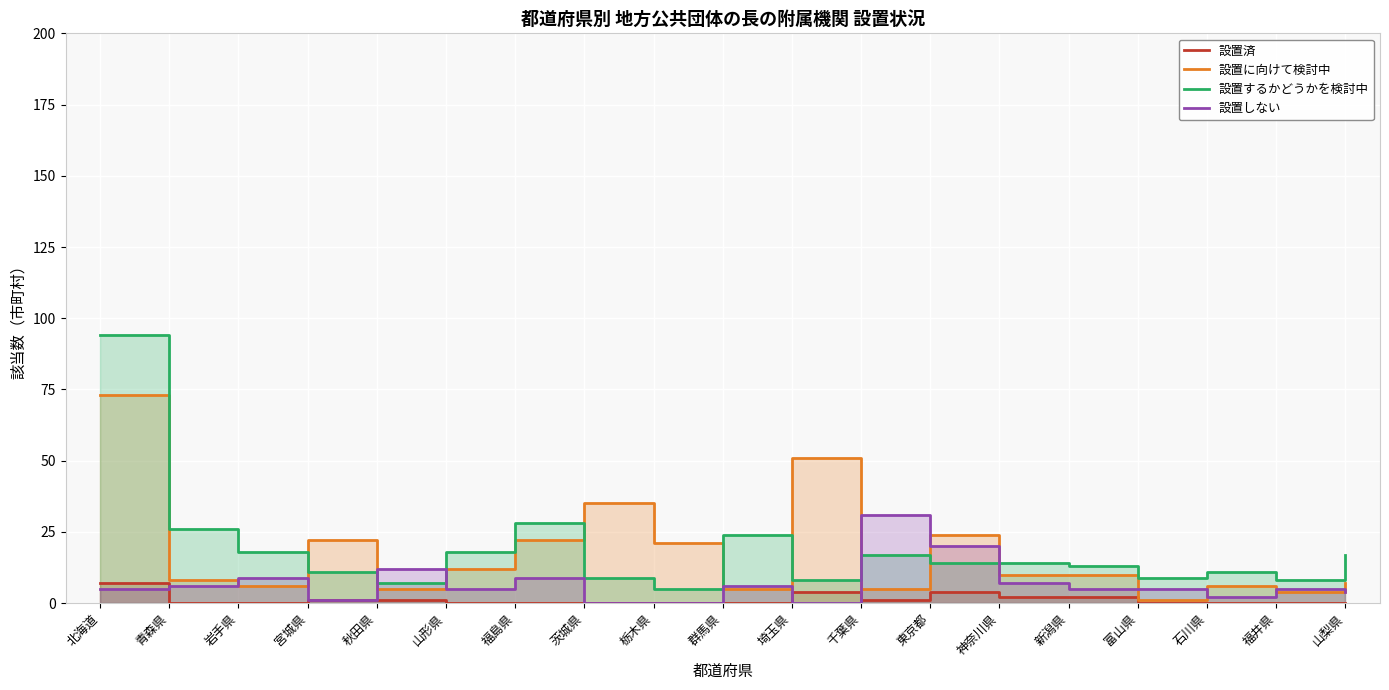

Reading right to left, extract all data points from this chart.

設置済: 0	0	0	0	2	2	4	1	4	0	0	0	0	0	1	1	0	0	7
設置に向けて検討中: 7	4	6	1	10	10	24	5	51	5	21	35	22	12	5	22	6	8	73
設置するかどうかを検討中: 17	8	11	9	13	14	14	17	8	24	5	9	28	18	7	11	18	26	94
設置しない: 4	5	2	5	5	7	20	31	0	6	0	0	9	5	12	1	9	6	5